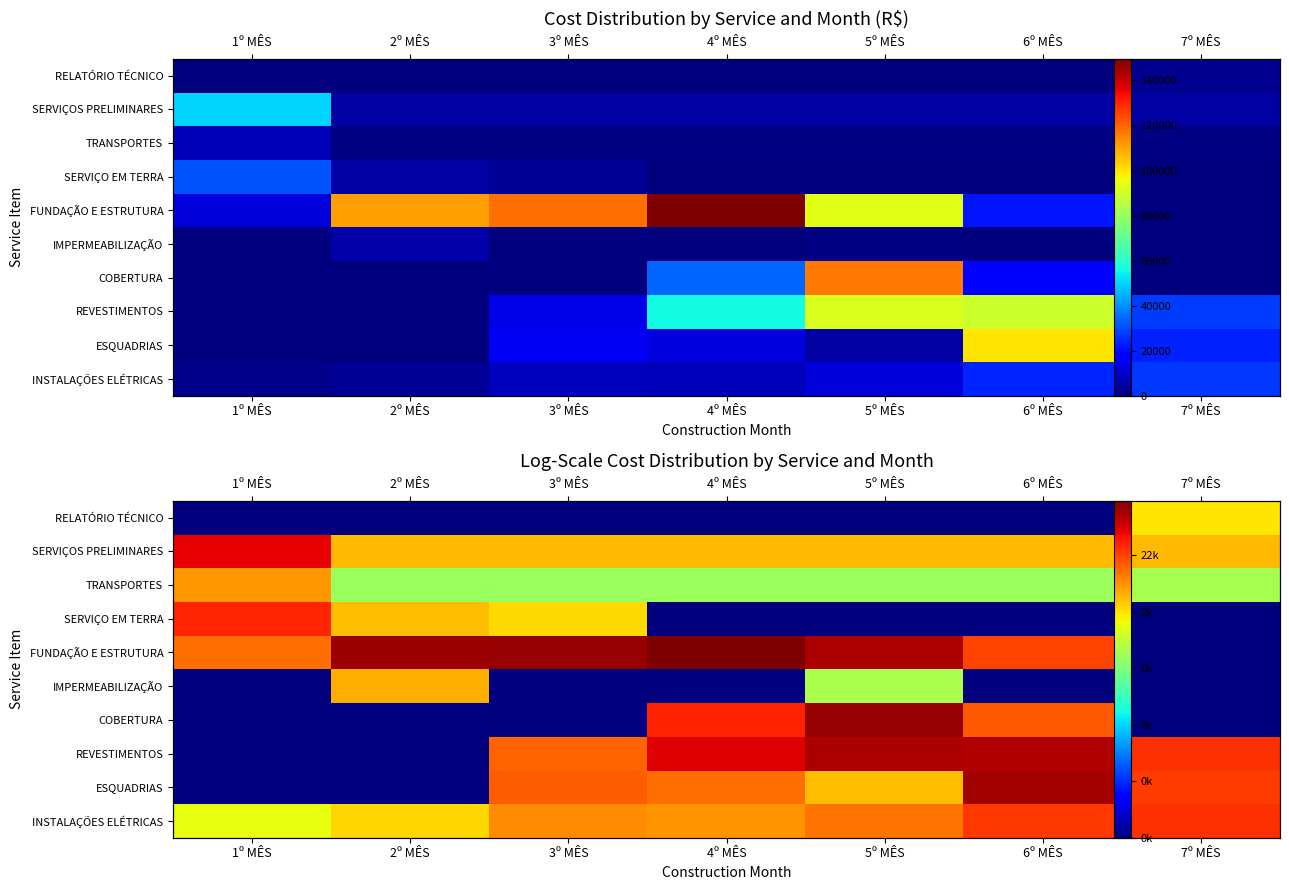

Where does the INSTALAÇÕES ELÉTRICAS series first go above 9?

3º MÊS